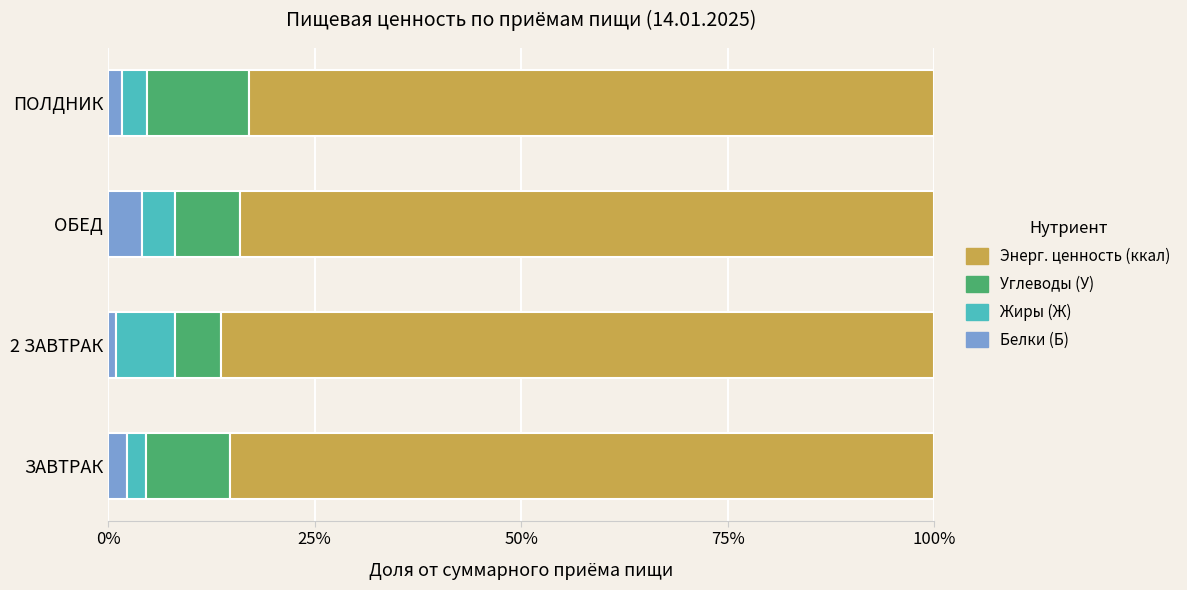

What is the highest value of the Белки (Б) series?

4.1